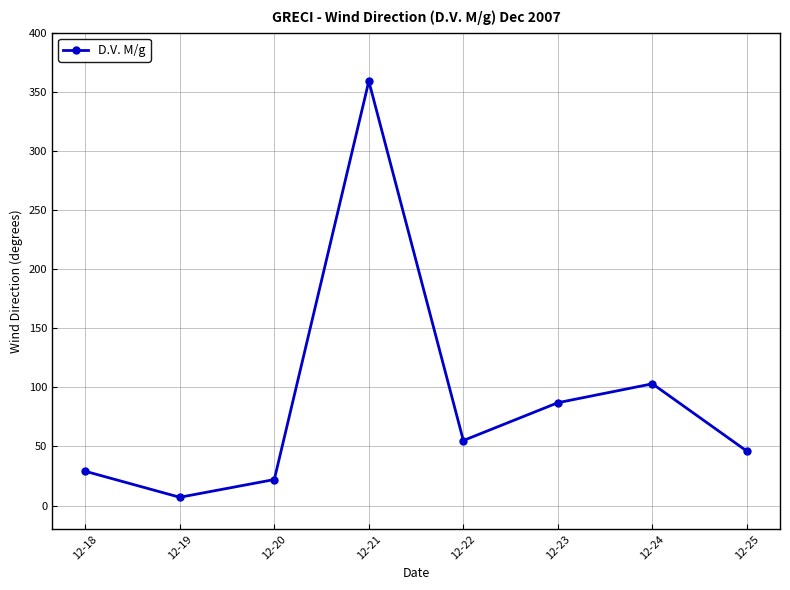

Reading left to right, what are all the values shown in this chart?

12-18=29	12-19=7	12-20=22	12-21=359	12-22=55	12-23=87	12-24=103	12-25=46